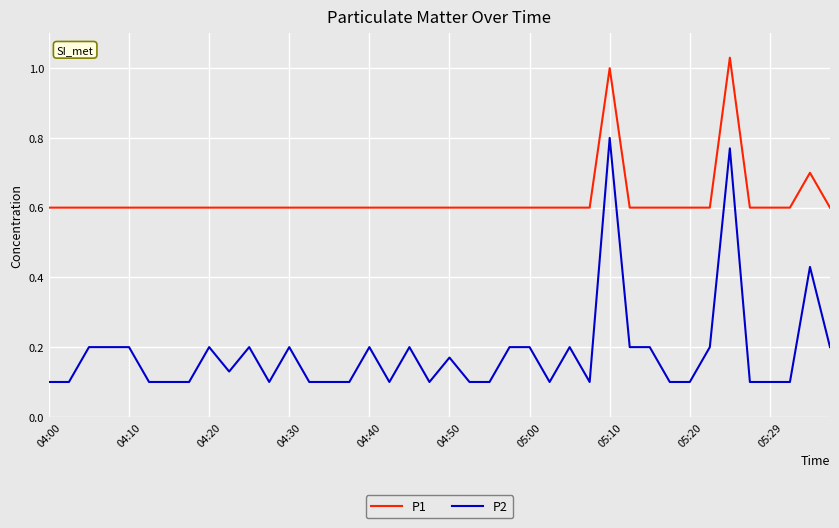

Count the number of data series in this chart.

2